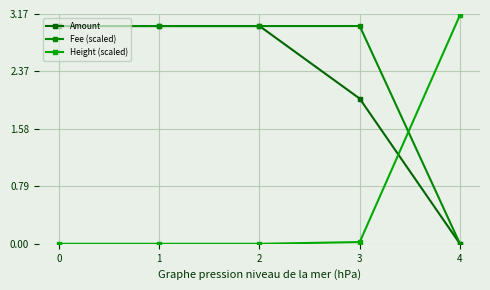

True or false: Height (scaled) and Fee (scaled) cross at least once.

True